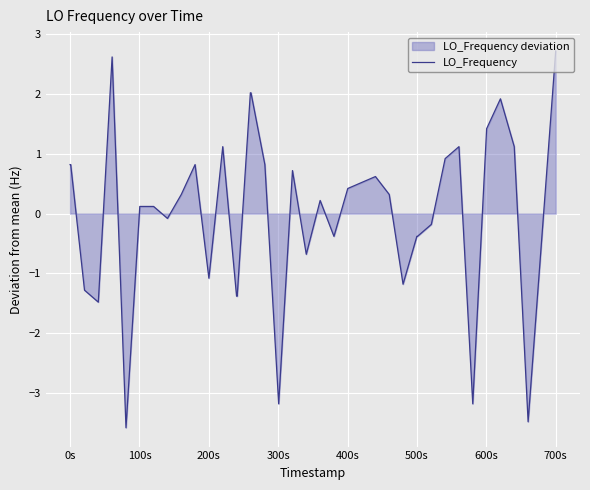

What is the greatest value displayed?

2.7